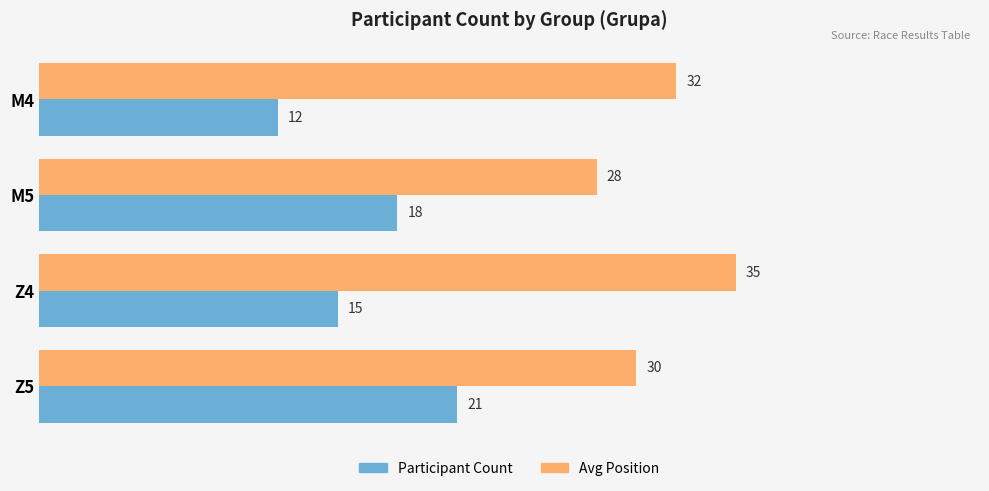

Which series has the largest range (max minus min)?

Participant Count